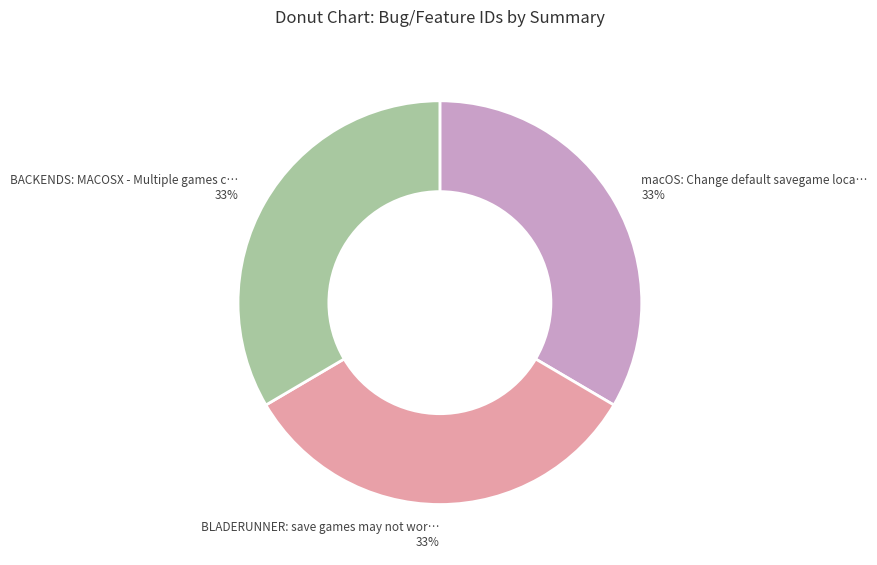

Is there a majority slice in this chart?

No